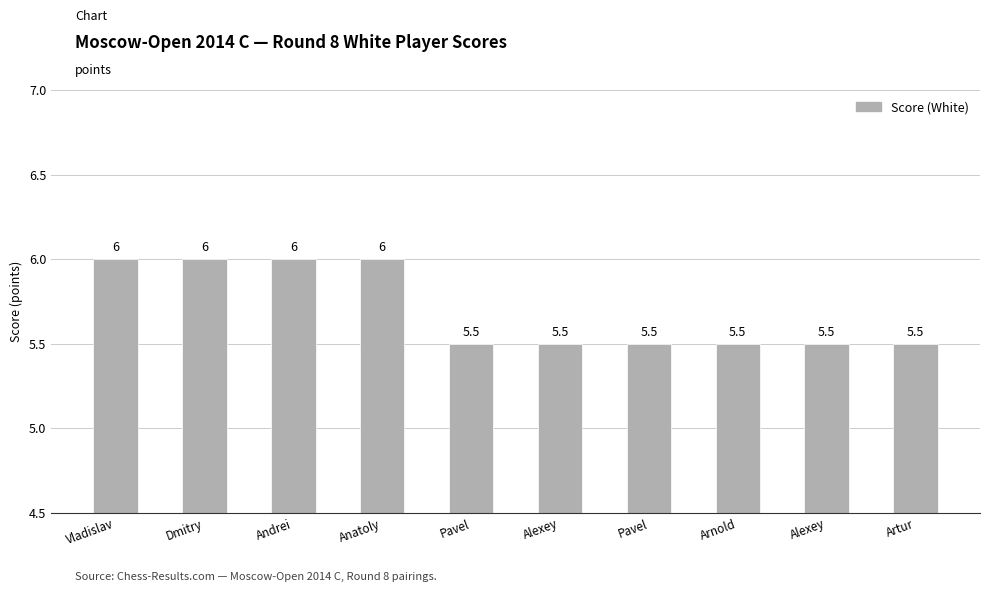

Are the bars horizontal?

No